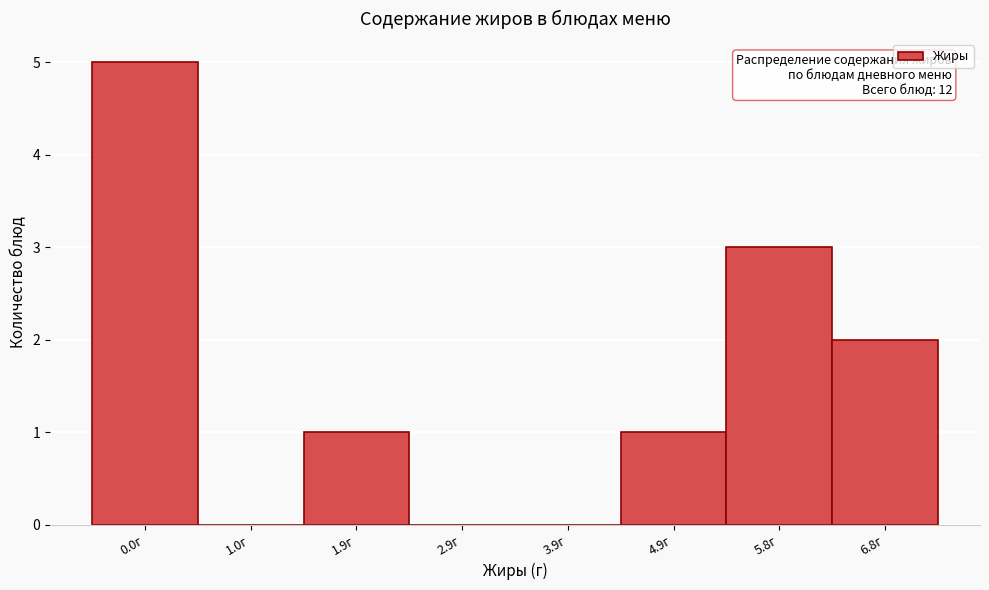

Reading left to right, extract all data points from this chart.

0.0г=5	1.0г=0	1.9г=1	2.9г=0	3.9г=0	4.9г=1	5.8г=3	6.8г=2